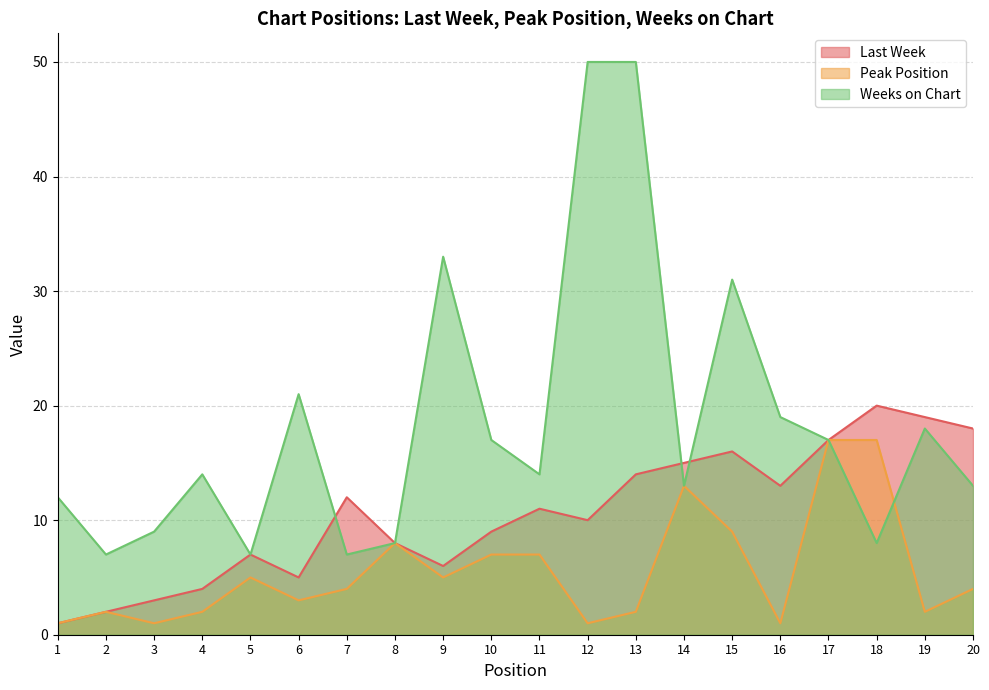

What is the value of the Peak Position point at the 3rd from the left?

1